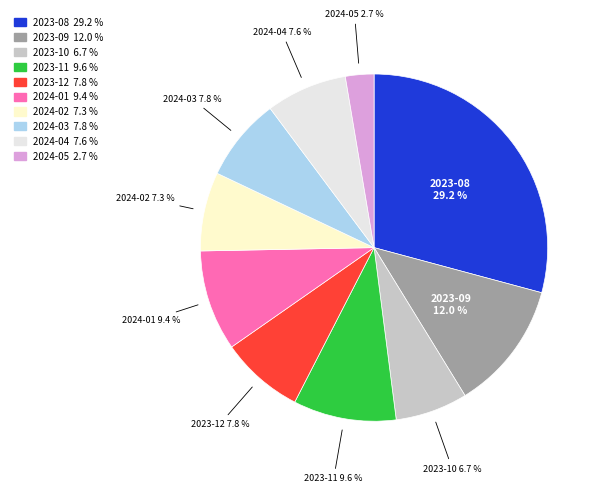

Approximately how many times larger is the value at 2024-02 compared to 2023-12?

0.9